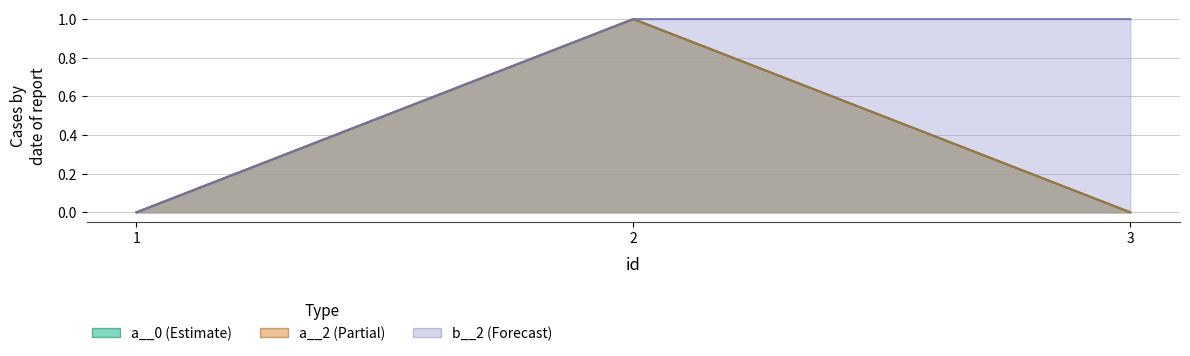

What is the maximum value shown in the chart?

1